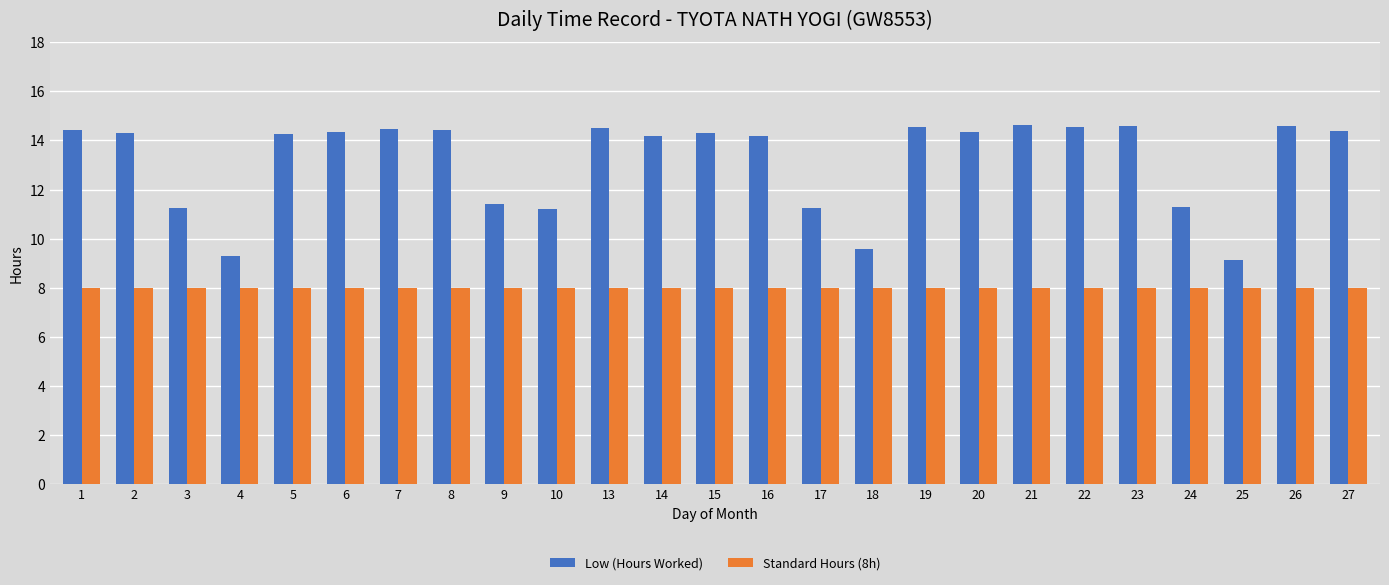

The value of Standard Hours (8h) at 14 is 13.7. True or false?

False